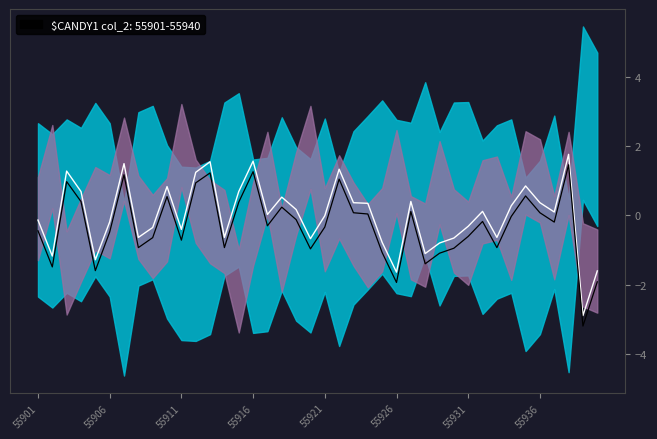

At how many categories does at least one series exceed 1?

7